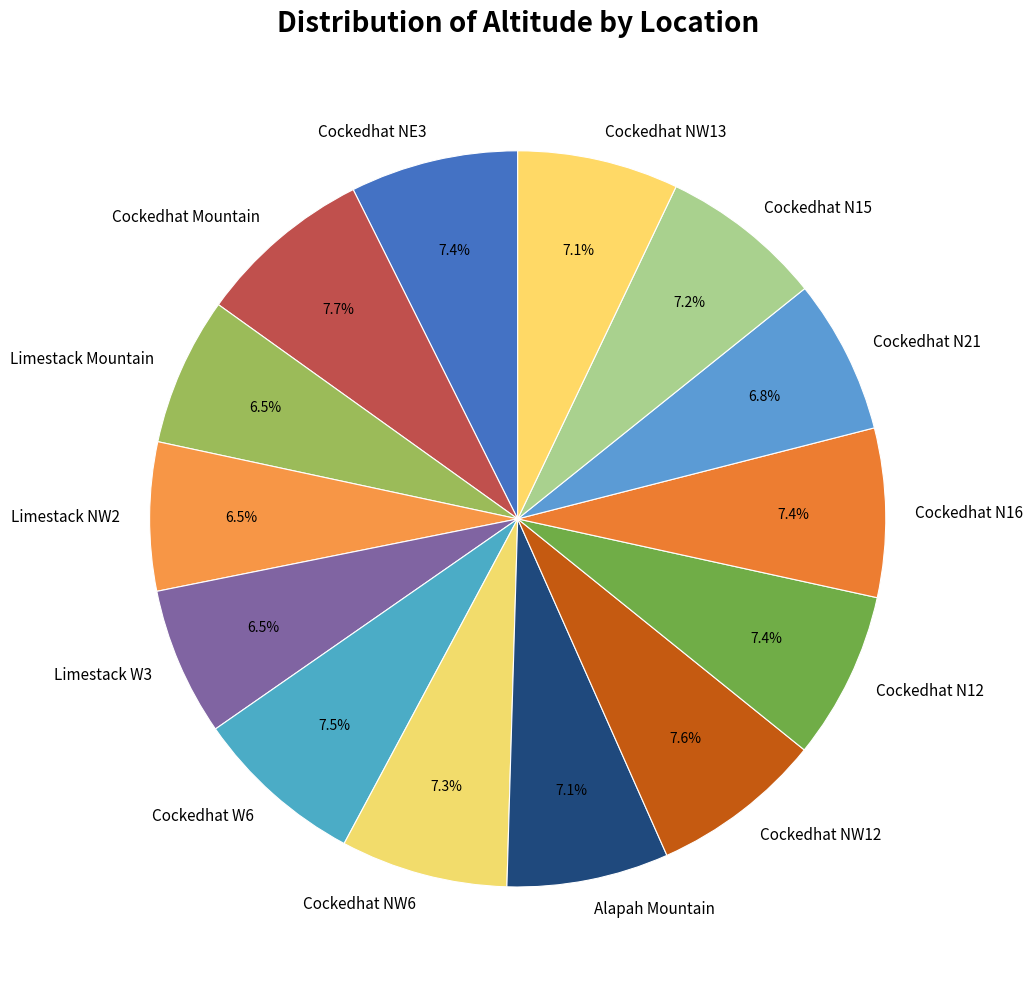

How many segments does this pie chart have?

14